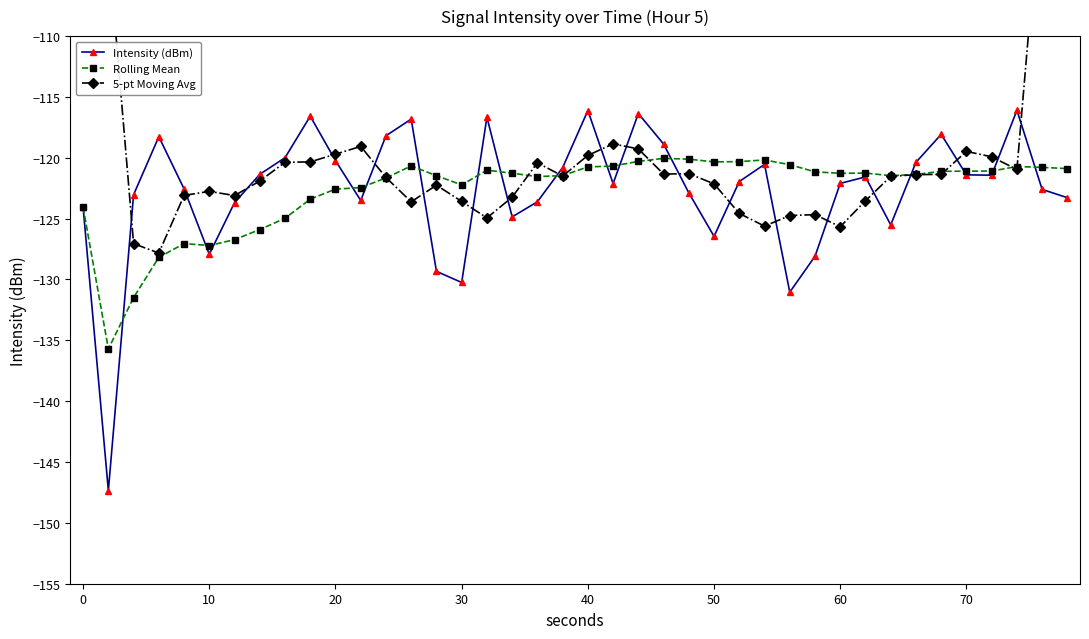

What is the minimum value for Rolling Mean?

-135.7